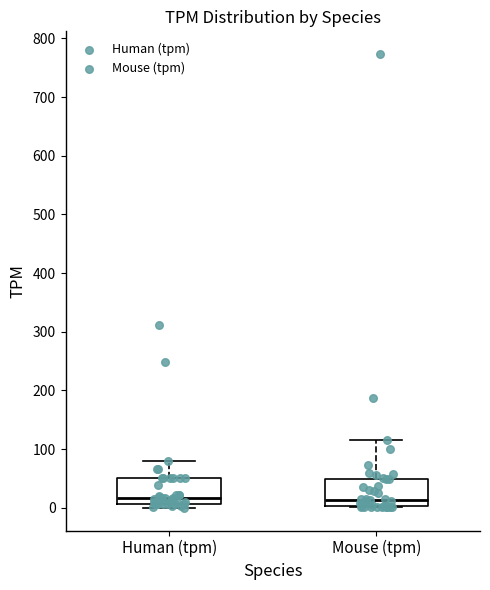

Reading left to right, transcribe this box plot: for each box, give where its median line is, the range the box spans, and where its two whiskers end, as read against the y-axis. The values are not printed on the chart, so give them approximately, as read against the axis.

Human (tpm): median 20, box 10 to 50, whiskers 0 to 80
Mouse (tpm): median 10, box 0 to 50, whiskers 0 to 120